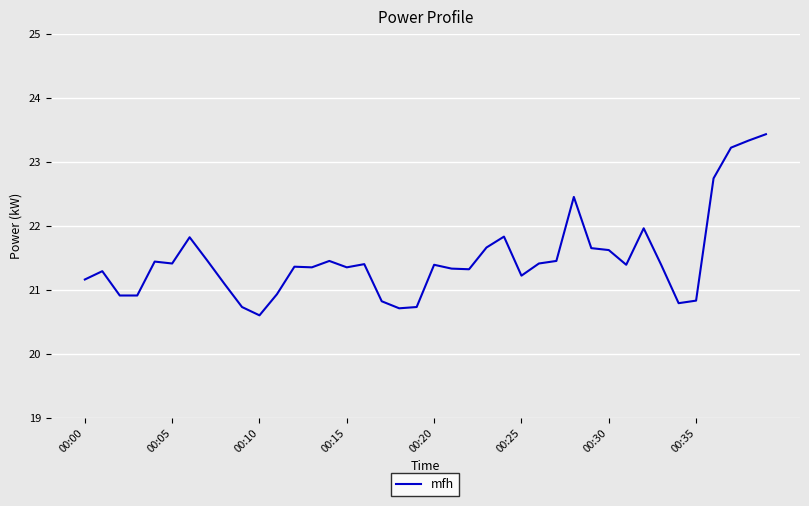

What is the difference between the maximum and minimum values?

2.8